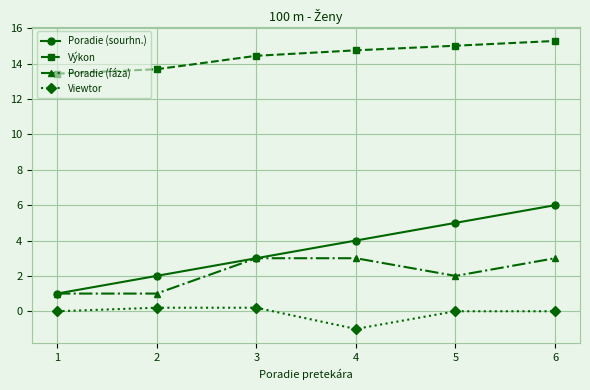

The value of Poradie (fáza) at 6 is 1.2. True or false?

False